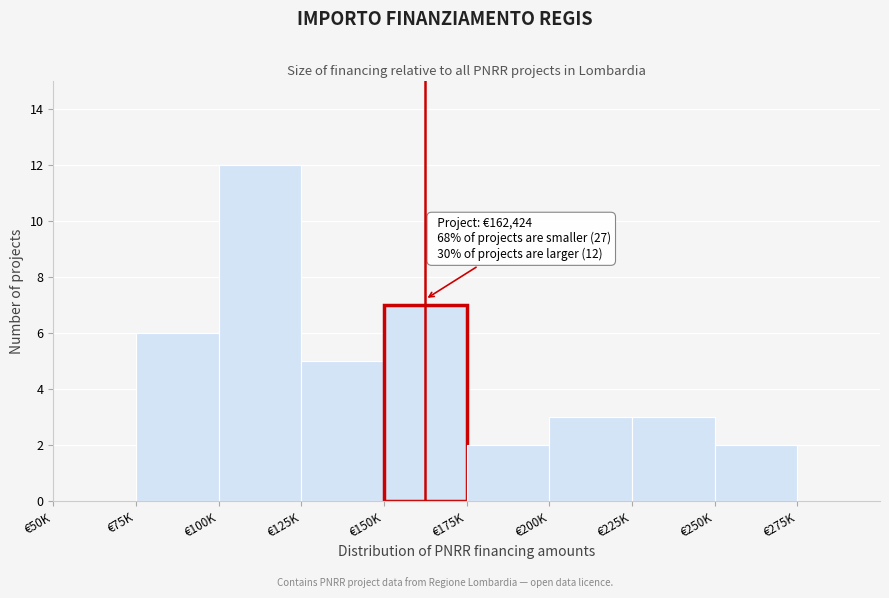

Reading left to right, extract all data points from this chart.

€50K=0	€75K=6	€100K=12	€125K=5	€150K=7	€175K=2	€200K=3	€225K=3	€250K=2	€275K=0